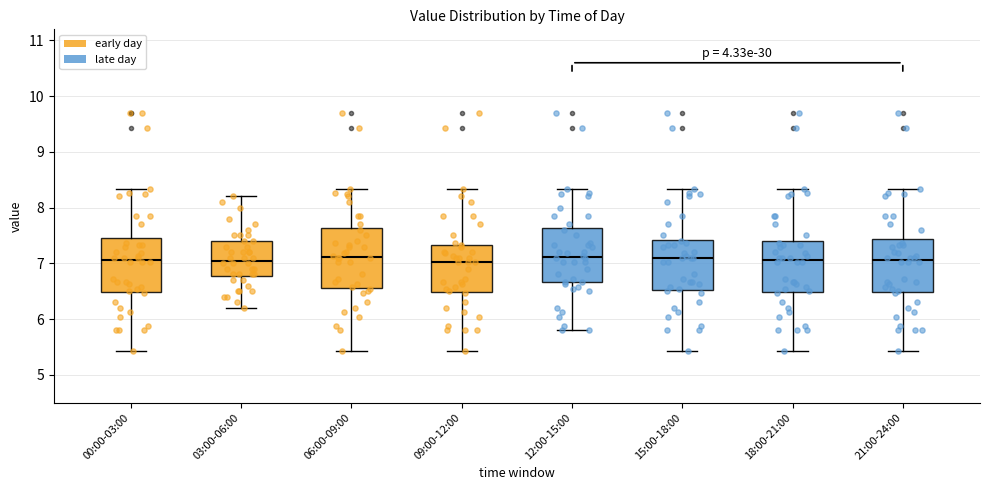

Reading left to right, read every box against the y-axis: the position of its median line, the range the box covers, and the ends of its whiskers. The values are not printed on the chart, so give them approximately, as read against the axis.

00:00-03:00: median 7.1, box 6.5 to 7.5, whiskers 5.4 to 8.3
03:00-06:00: median 7.1, box 6.8 to 7.4, whiskers 6.2 to 8.2
06:00-09:00: median 7.1, box 6.6 to 7.6, whiskers 5.4 to 8.3
09:00-12:00: median 7.0, box 6.5 to 7.3, whiskers 5.4 to 8.3
12:00-15:00: median 7.1, box 6.7 to 7.6, whiskers 5.8 to 8.3
15:00-18:00: median 7.1, box 6.5 to 7.4, whiskers 5.4 to 8.3
18:00-21:00: median 7.1, box 6.5 to 7.4, whiskers 5.4 to 8.3
21:00-24:00: median 7.1, box 6.5 to 7.4, whiskers 5.4 to 8.3